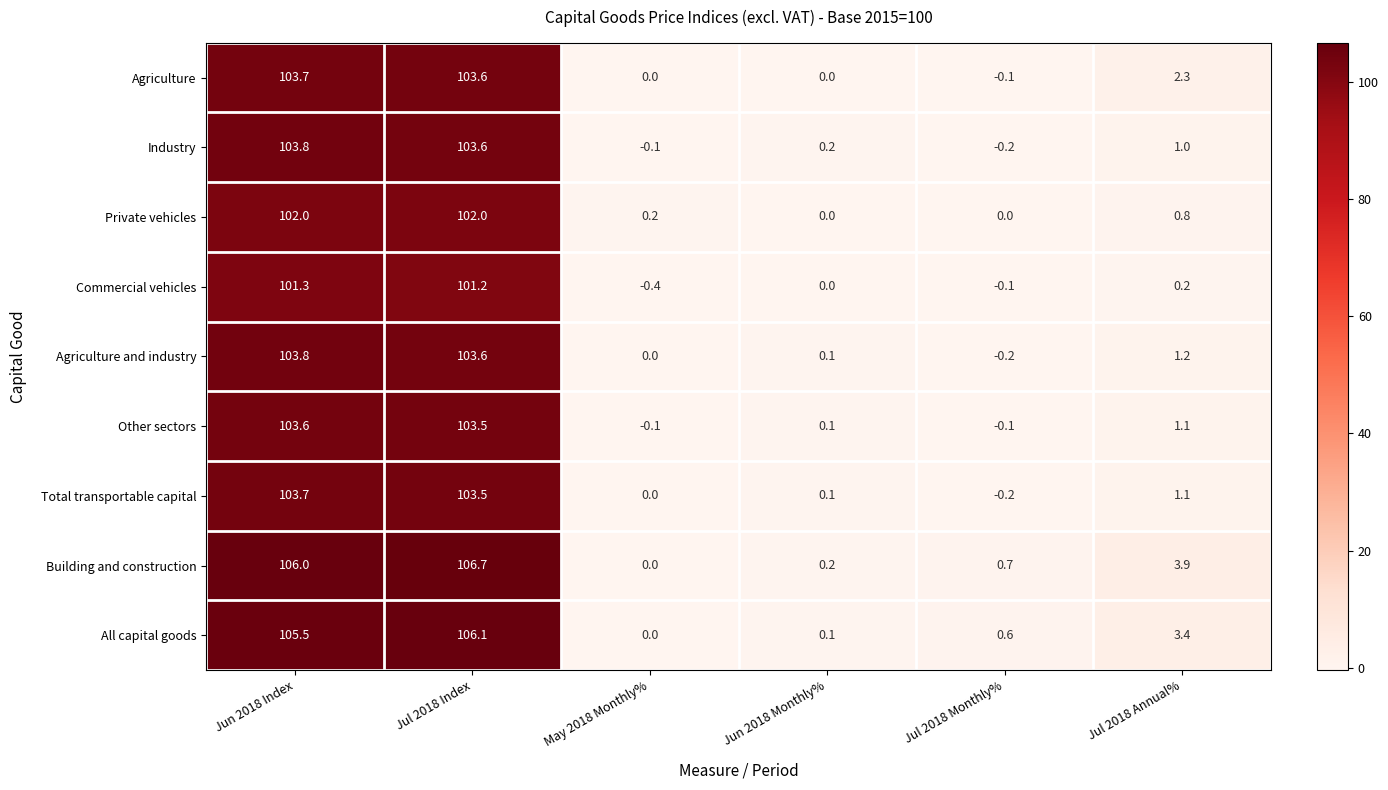

Which series has the largest total across all categories?

Building and construction